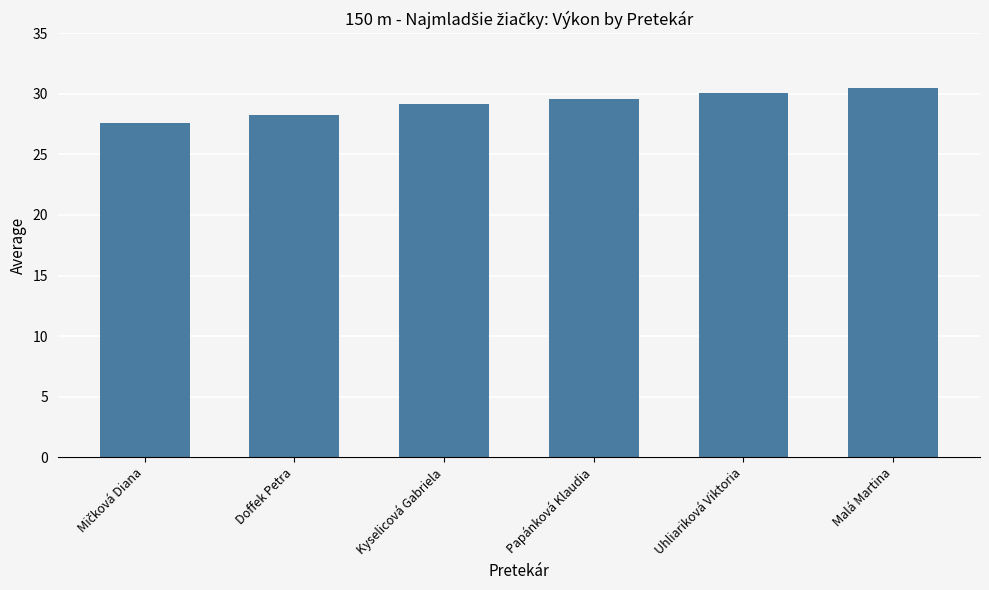

What is the minimum value shown in the chart?

27.6